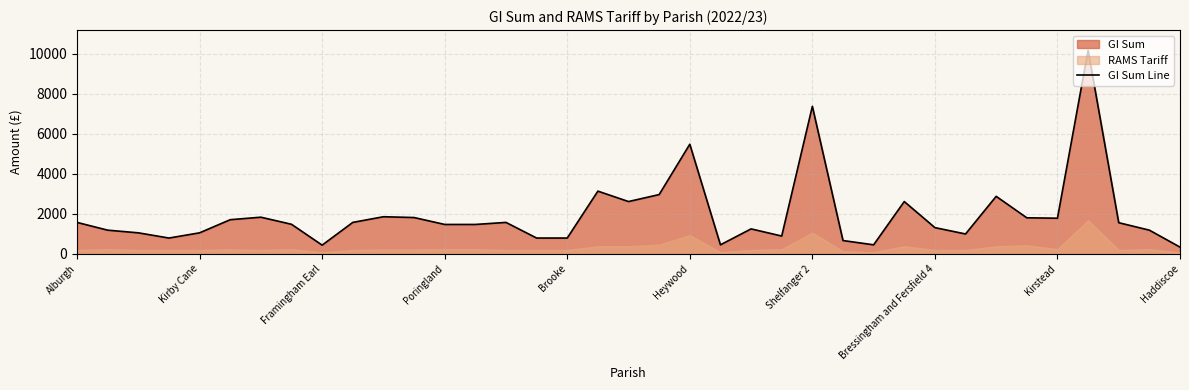

At which label is GI Sum Line closest to 5247?

Heywood